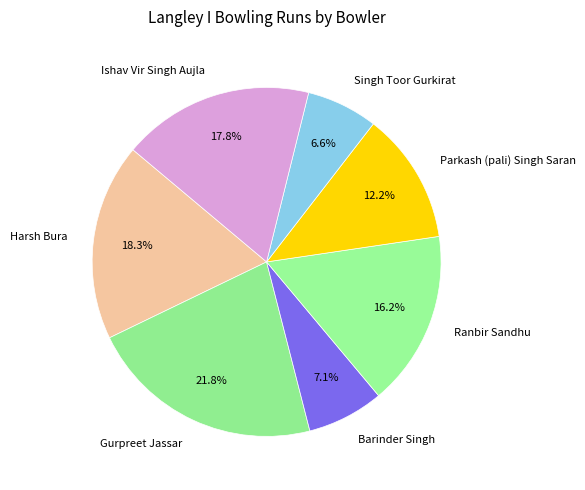

Is it true that Harsh Bura is 18% of the pie?

True